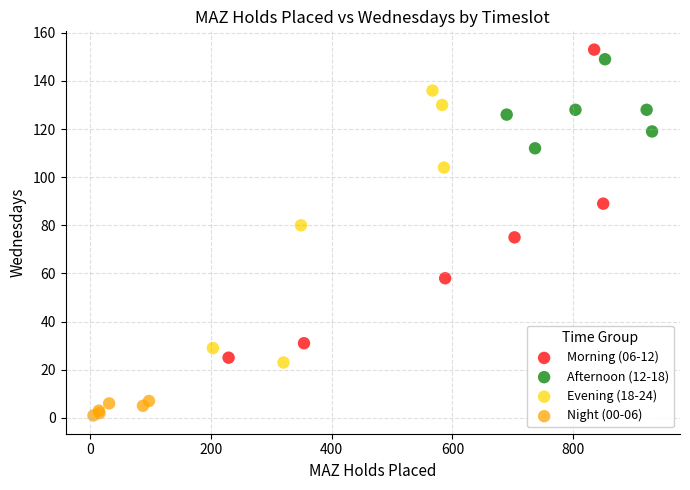

Which series reaches the minimum Y coordinate?

Night (00-06)